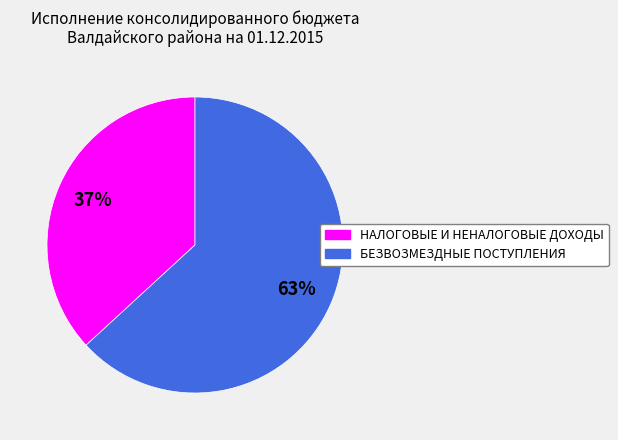

Combined, do БЕЗВОЗМЕЗДНЫЕ ПОСТУПЛЕНИЯ and НАЛОГОВЫЕ И НЕНАЛОГОВЫЕ ДОХОДЫ account for over 50%?

Yes